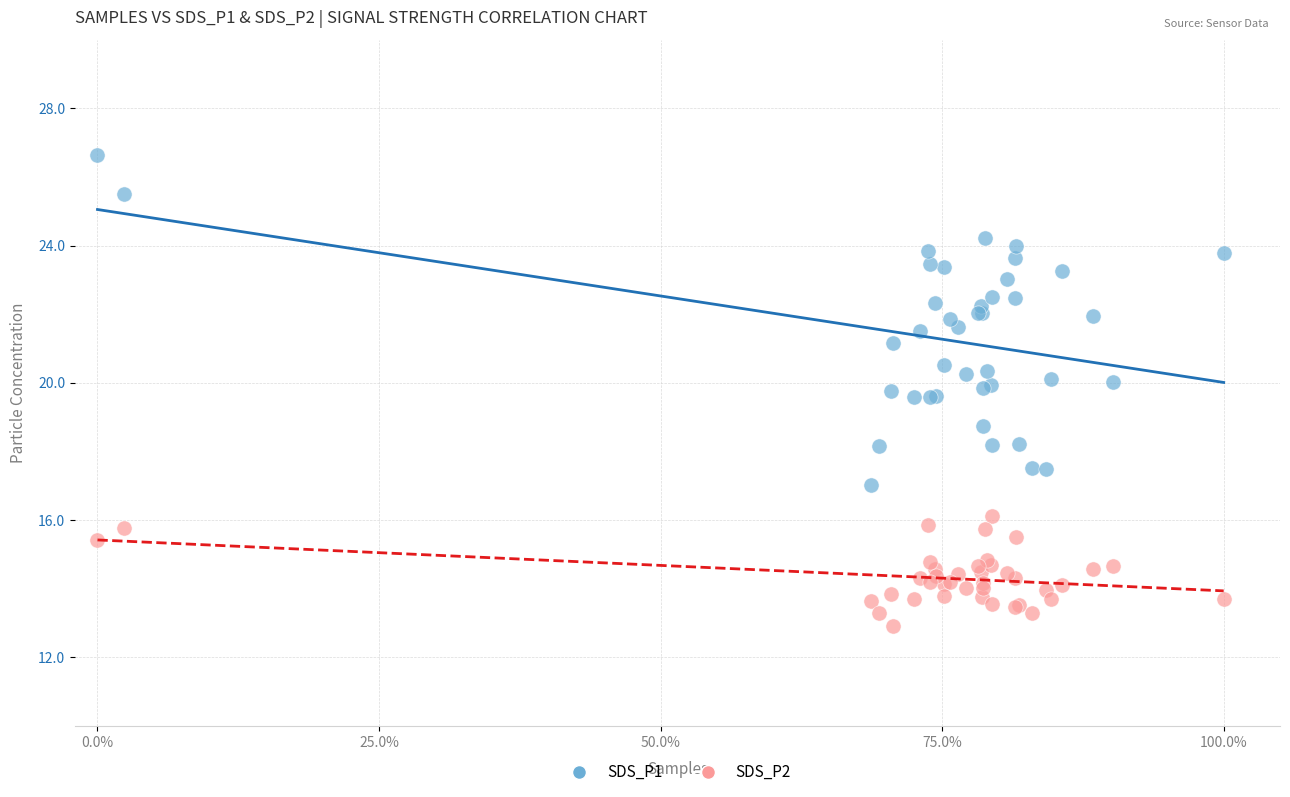

What is the X range (max minus min) for the scatter plot?

100.0